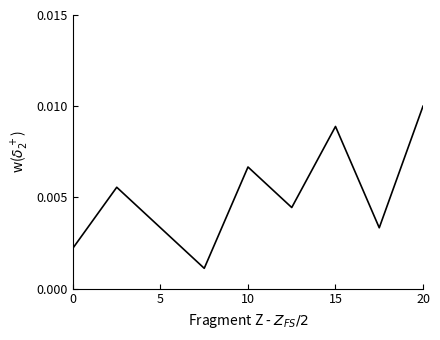

Which label corresponds to the largest value in the chart?

20